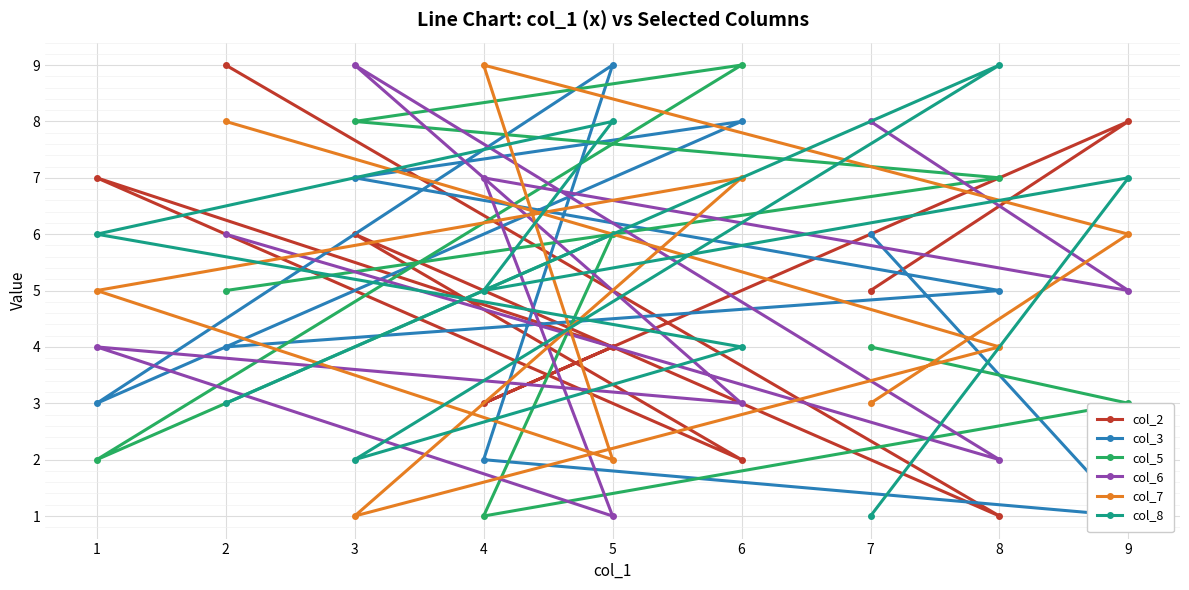

How many intersections are there between col_2 and col_8?

6